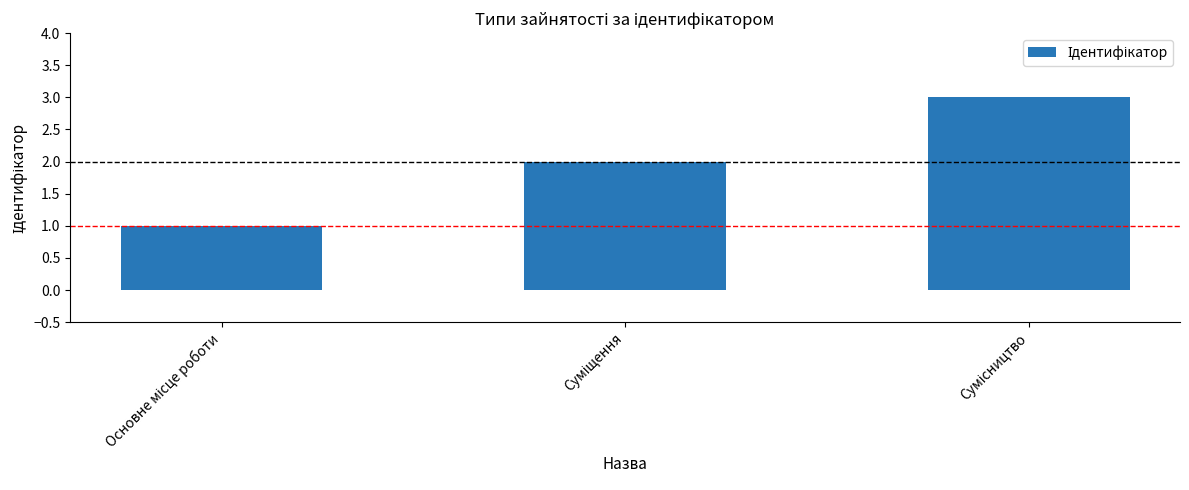

What is the sum of all values?

6